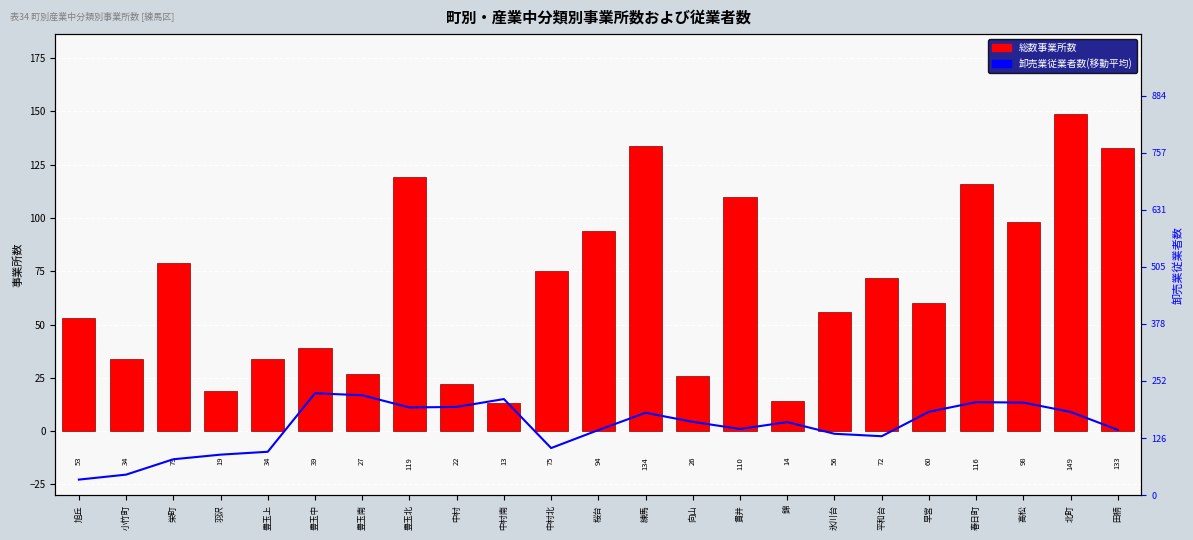

What is the greatest value displayed?

225.4